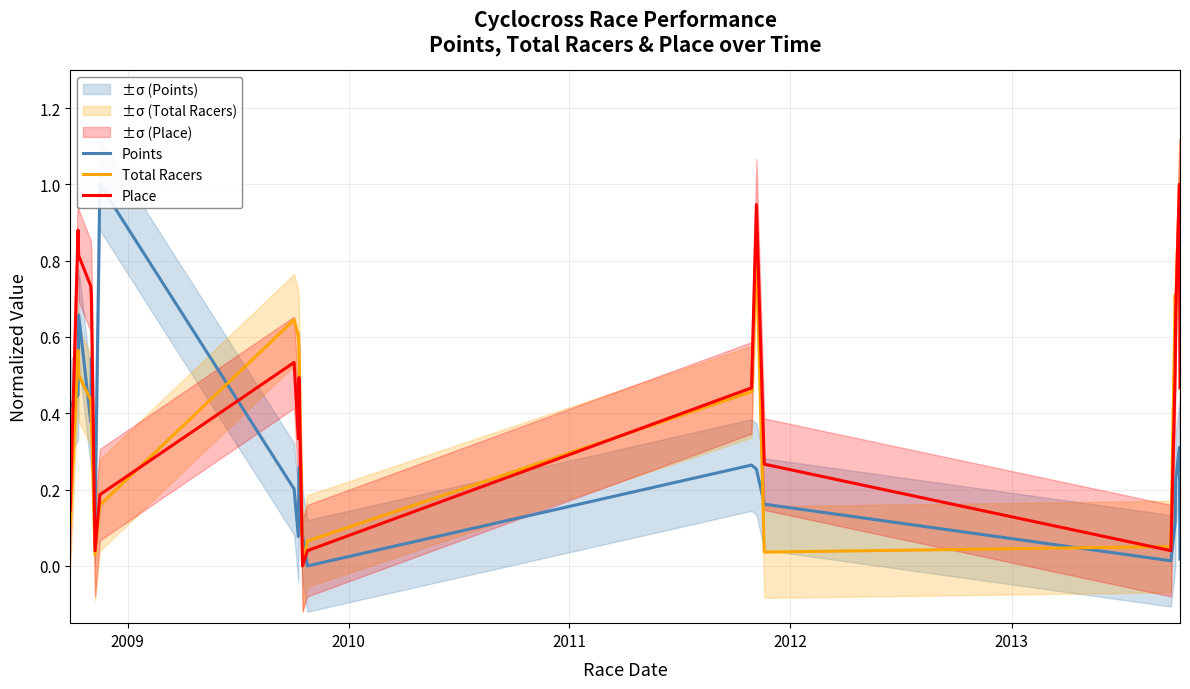

How many values in Points are above zero?

19